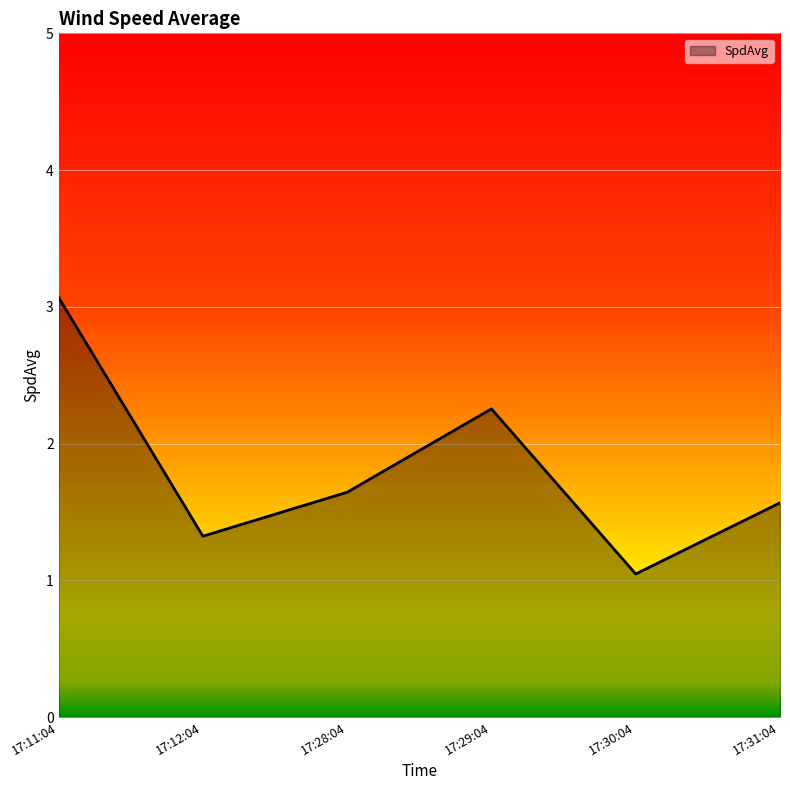

Does the chart have visible grid lines?

Yes